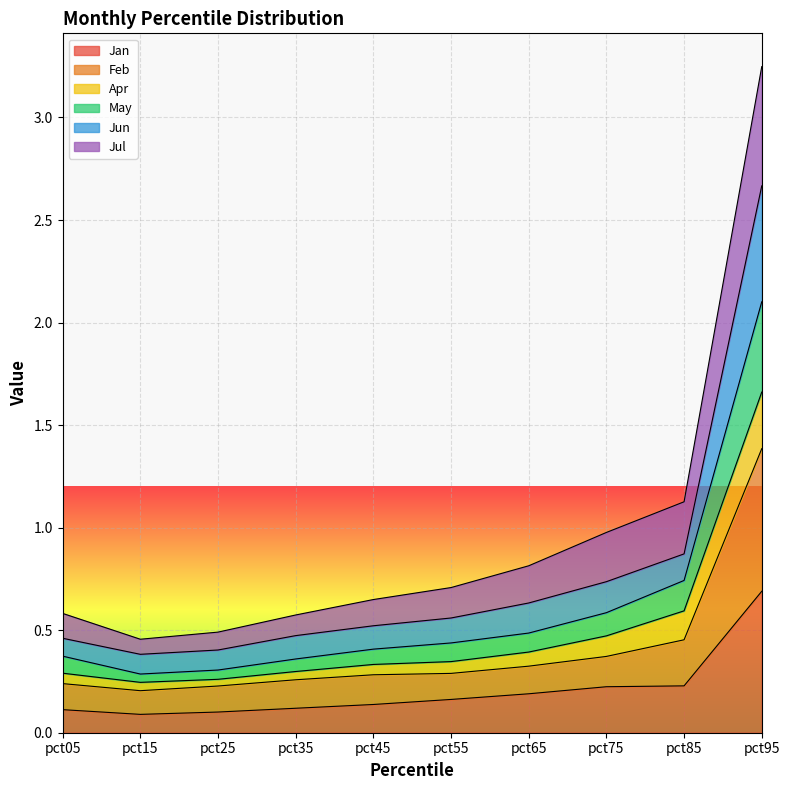

Is the value of Jan at pct75 greater than the value of May at pct45?

No